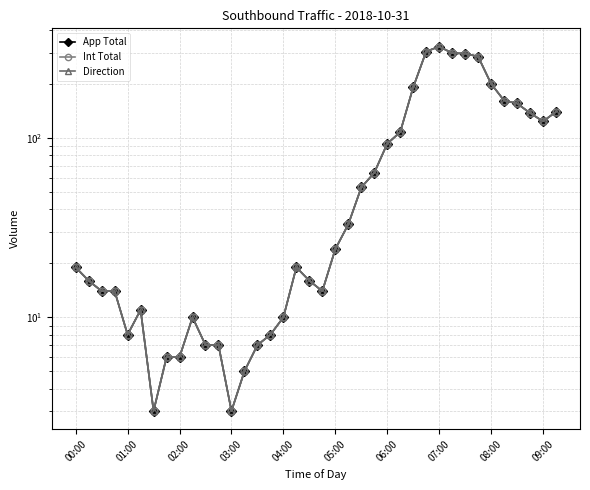

What is the total value across all series at 37?

420